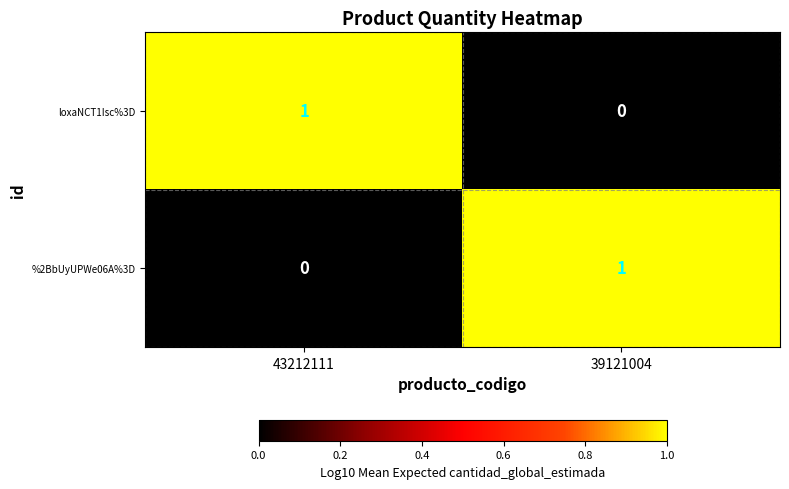

How many data points does each series have?

2